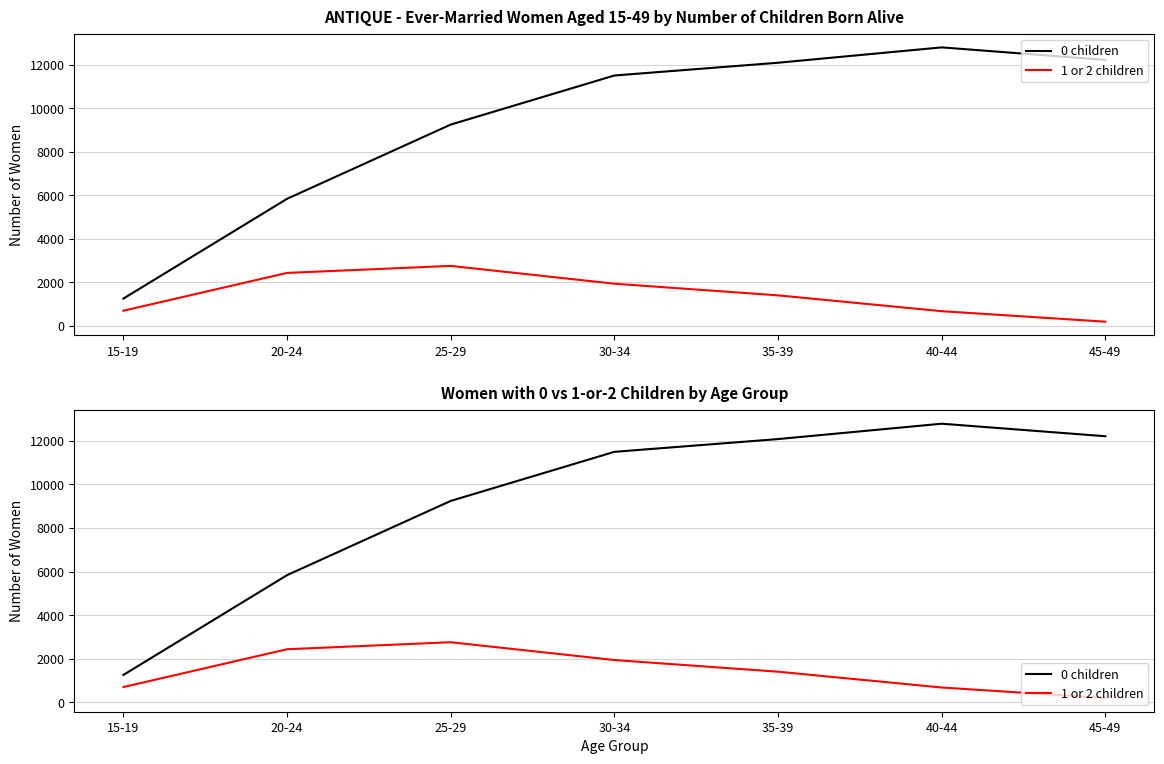

What is the label of the 3rd point from the left?

25-29